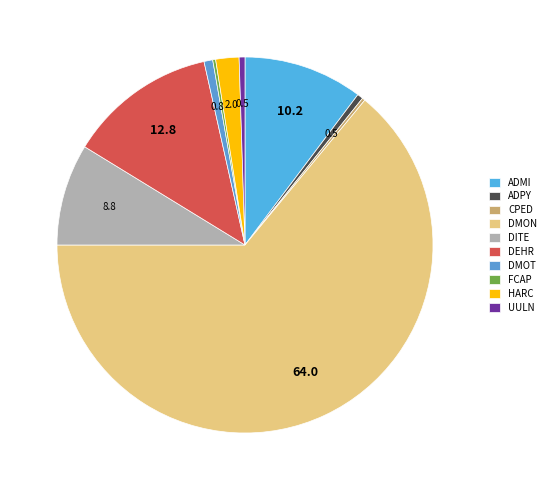

Which slice is the smallest?

CPED